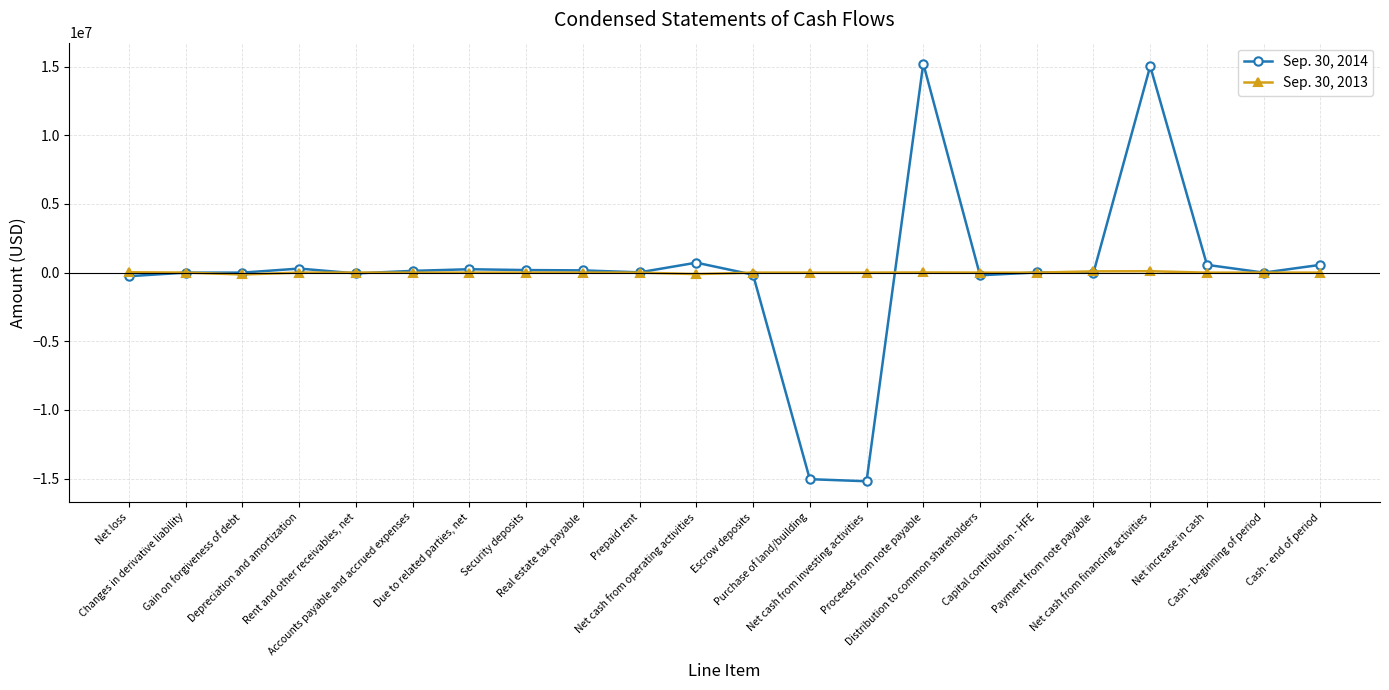

At Rent and other receivables, net, list the series in order from smallest to largest.

Sep. 30, 2014, Sep. 30, 2013